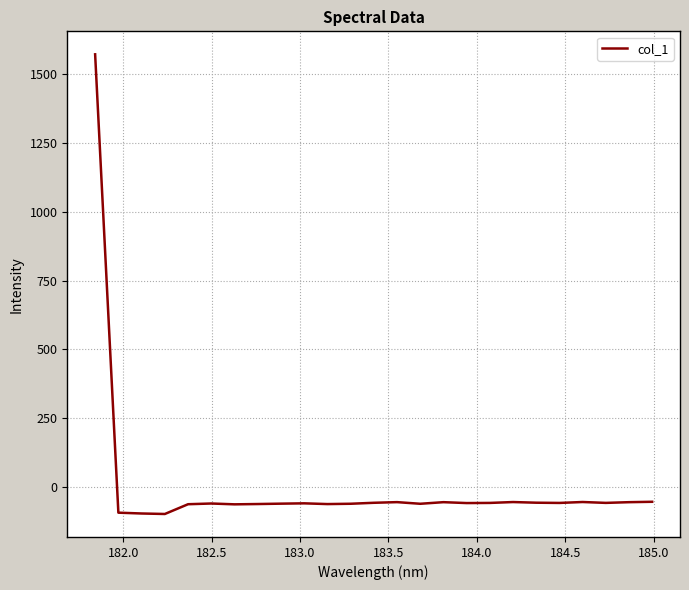

What is the difference between the maximum and minimum values?

1666.8